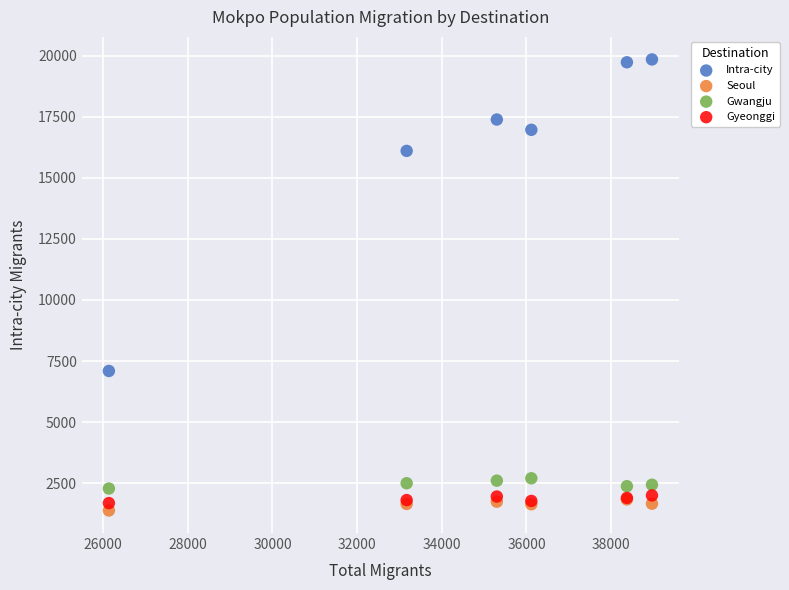

What are all the series names shown in the legend?

Intra-city, Seoul, Gwangju, Gyeonggi